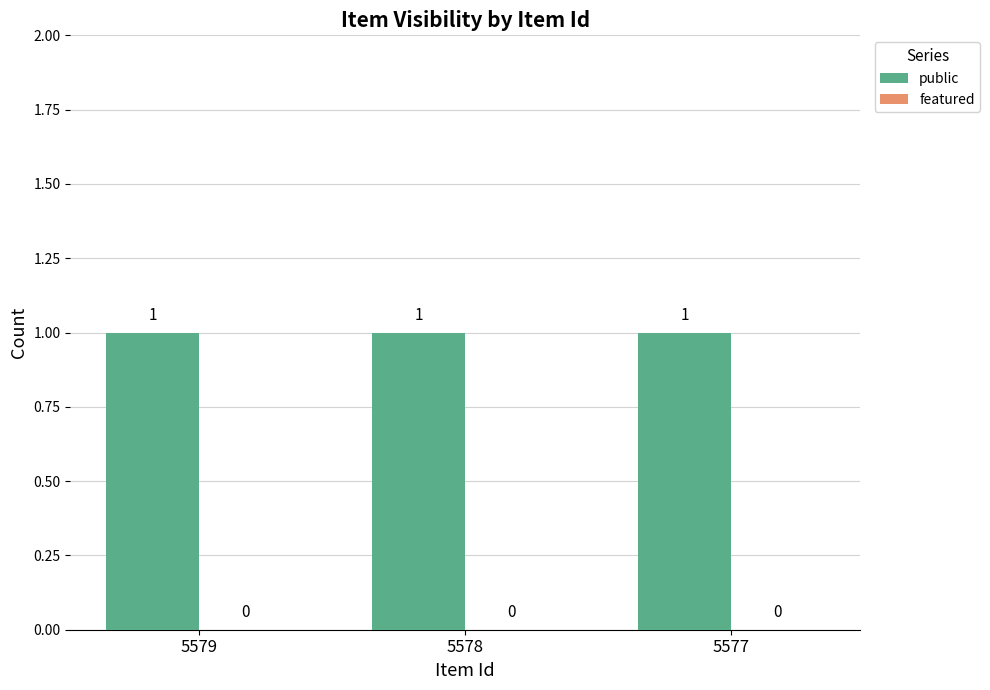

What is the value of the public bar at the 3rd from the left?

1